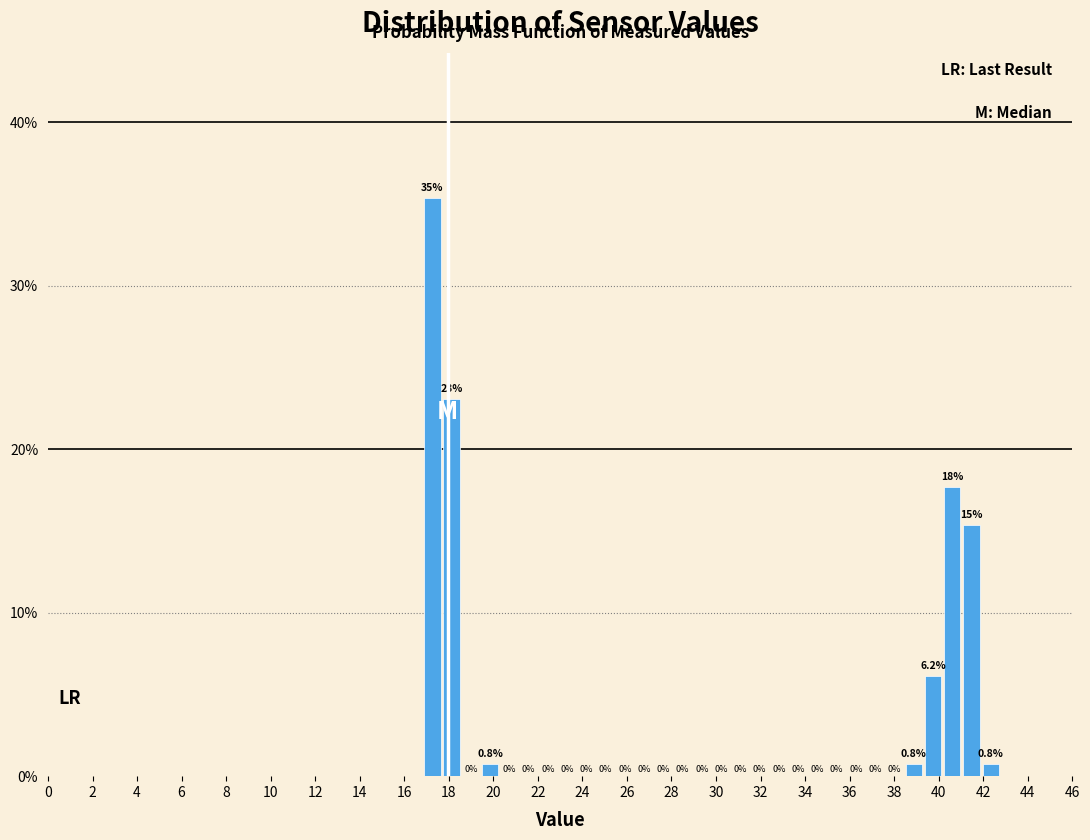

Over which range of the x-axis is the bar tallest?

16.8 to 17.6